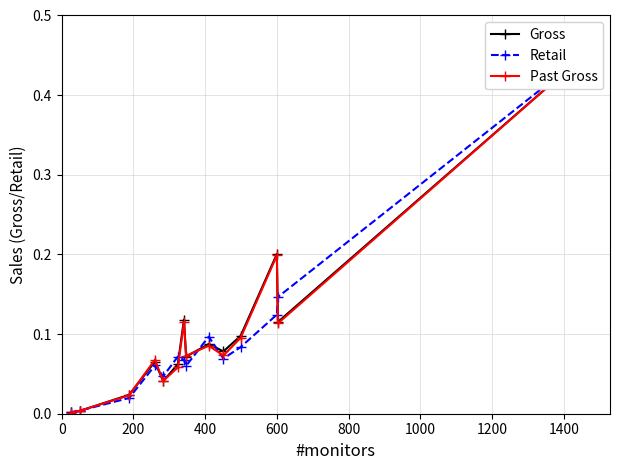

At how many categories does at least one series exceed 0?

14